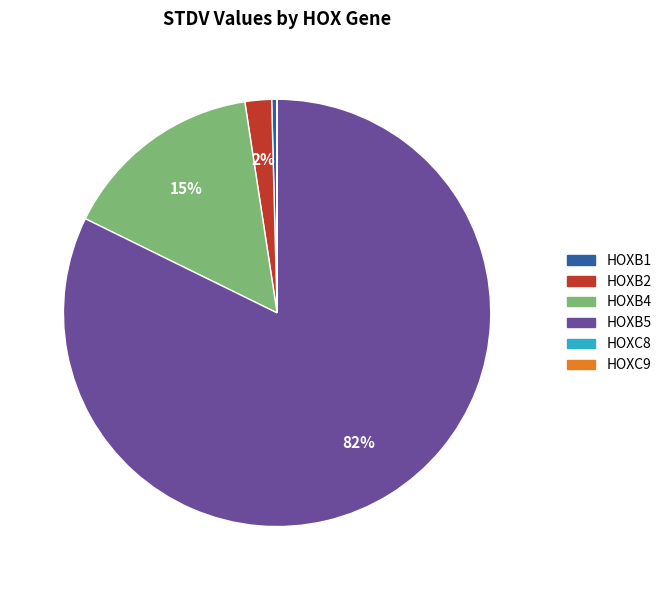

Which has a higher value, HOXB2 or HOXB4?

HOXB4